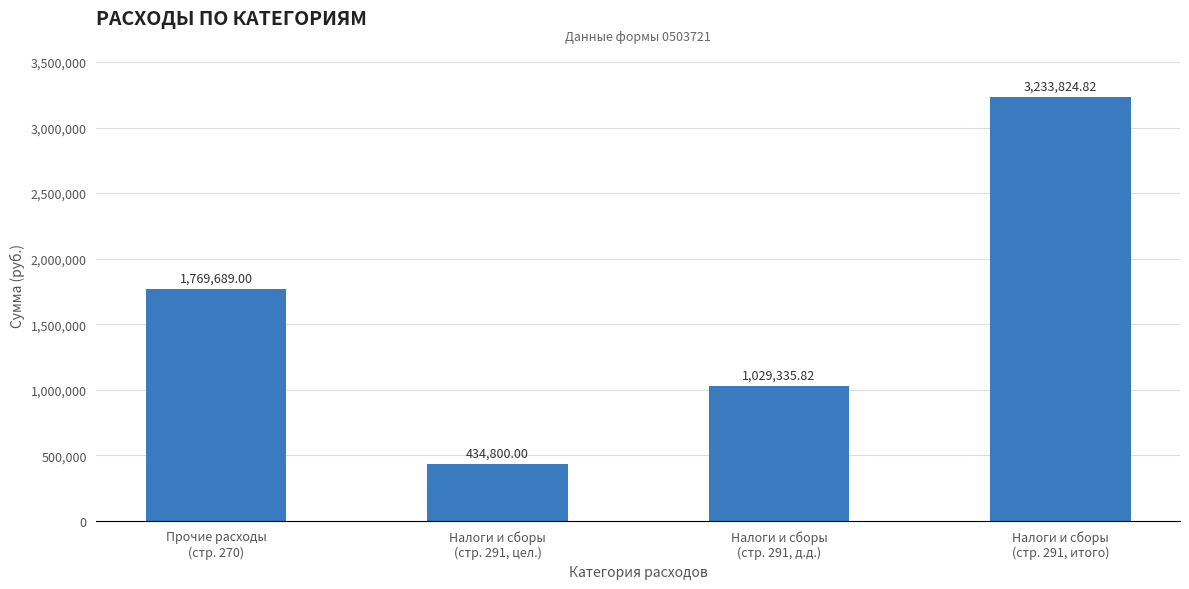

List the labels in order of value, largest first.

Налоги и сборы
(стр. 291, итого), Прочие расходы
(стр. 270), Налоги и сборы
(стр. 291, д.д.), Налоги и сборы
(стр. 291, цел.)